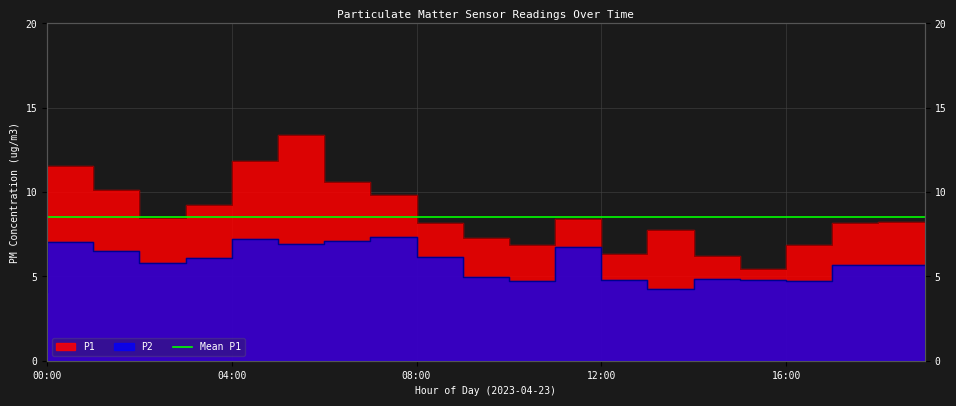

What is the label of the 19th point from the right?

01:00